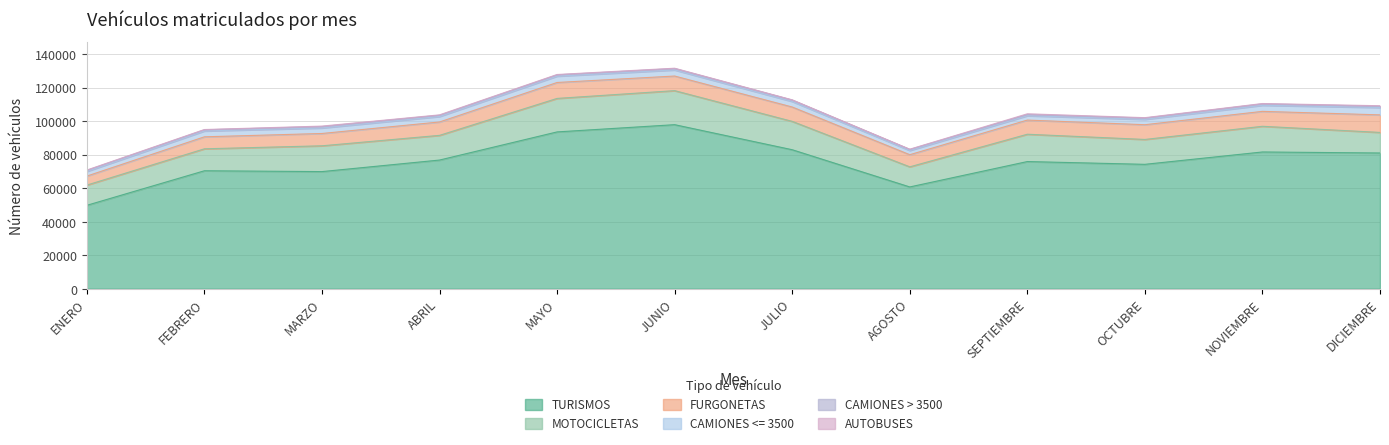

How many data points in CAMIONES <= 3500 are above 3323?

5